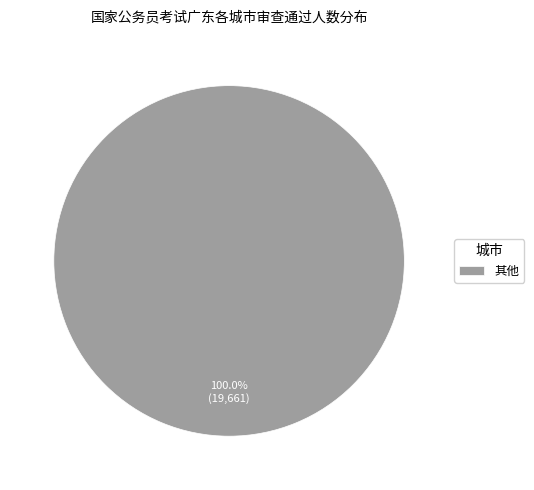

Is 其他 the majority of the pie?

Yes